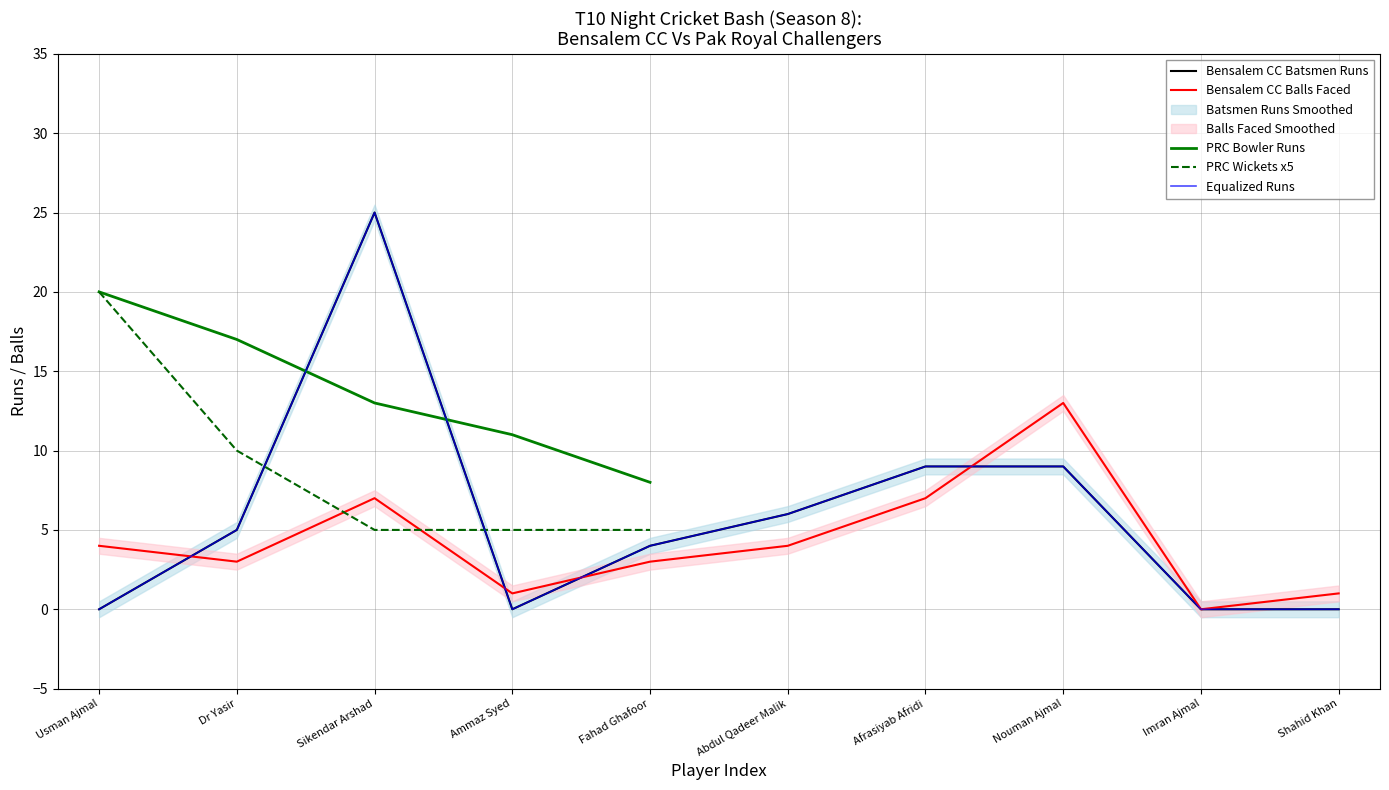

Where is PRC Bowler Runs nearest to the value 14?

Sikendar Arshad